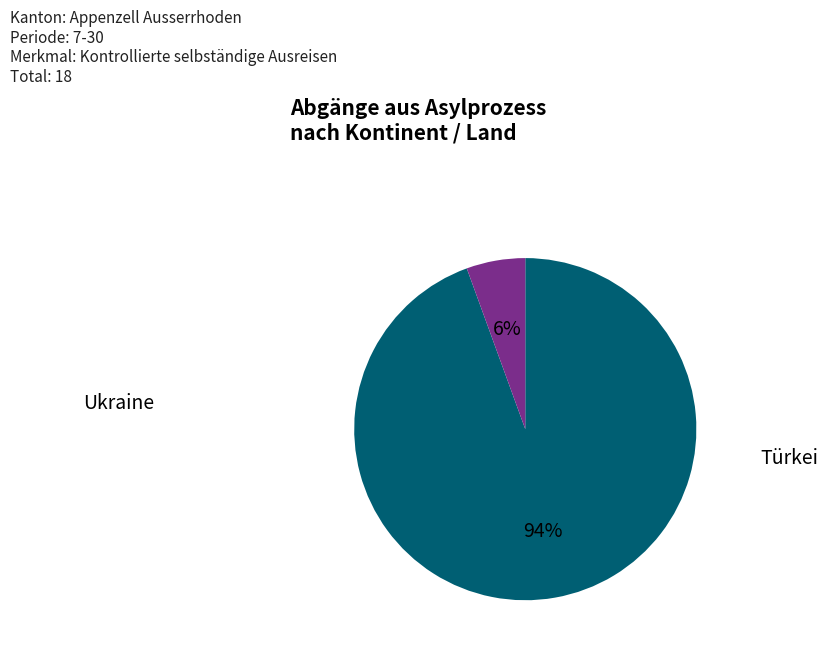

To the nearest percent, what is the average slice percentage?

50%